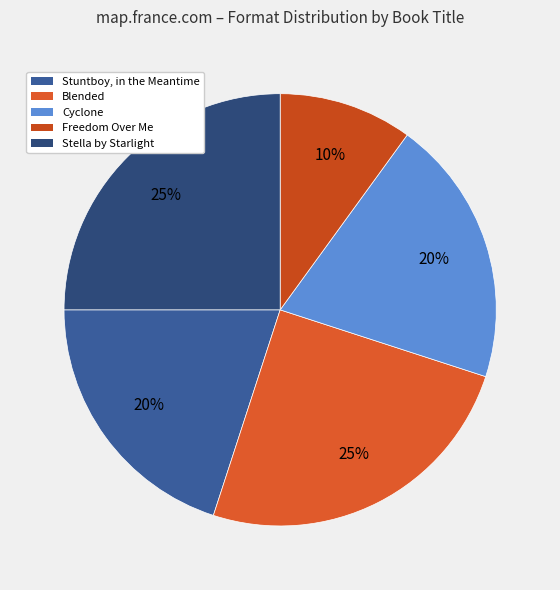

What is the total percentage of Stuntboy, in the Meantime and Stella by Starlight?

45.0%